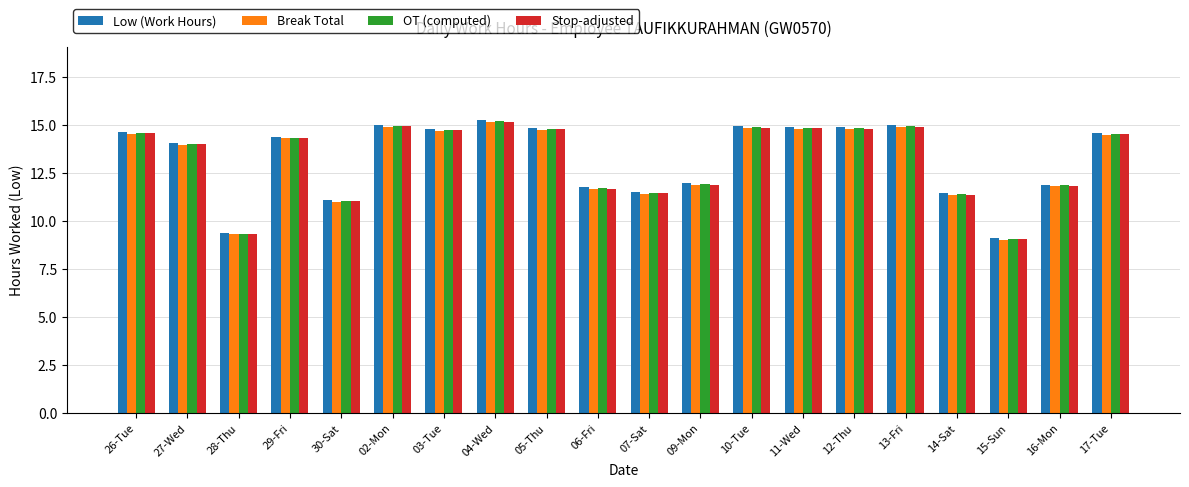

Does the chart contain stacked bars?

No